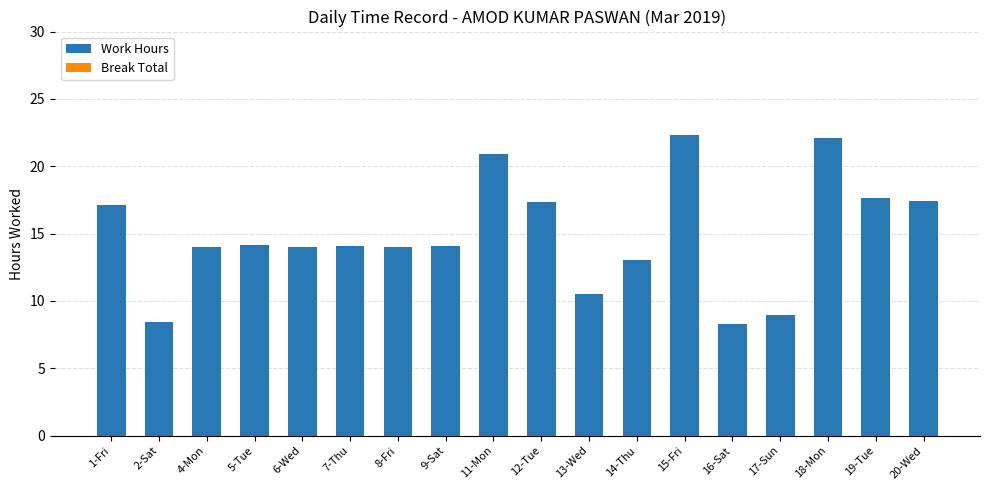

Does the chart contain stacked bars?

No